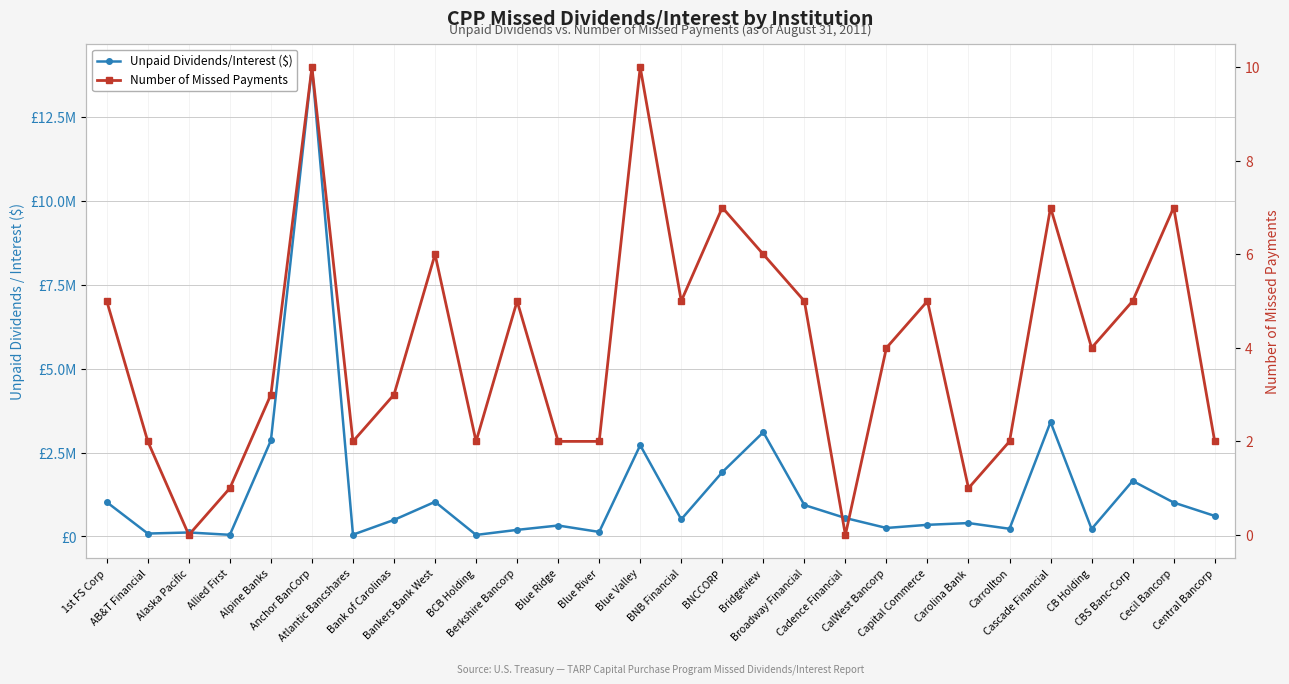

The Unpaid Dividends/Interest ($) series shows 66160.4 at BCB Holding. True or false?

False